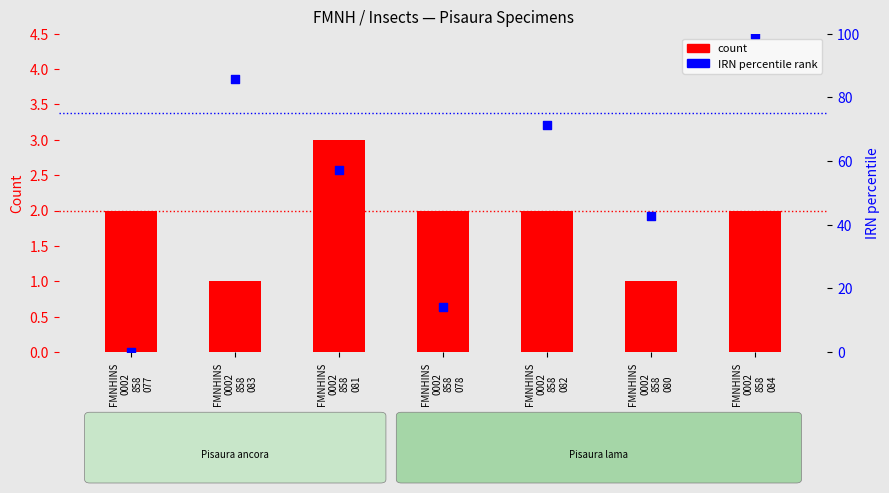

At which category is the sum across all series the highest?

FMNHINS
0002
858
084